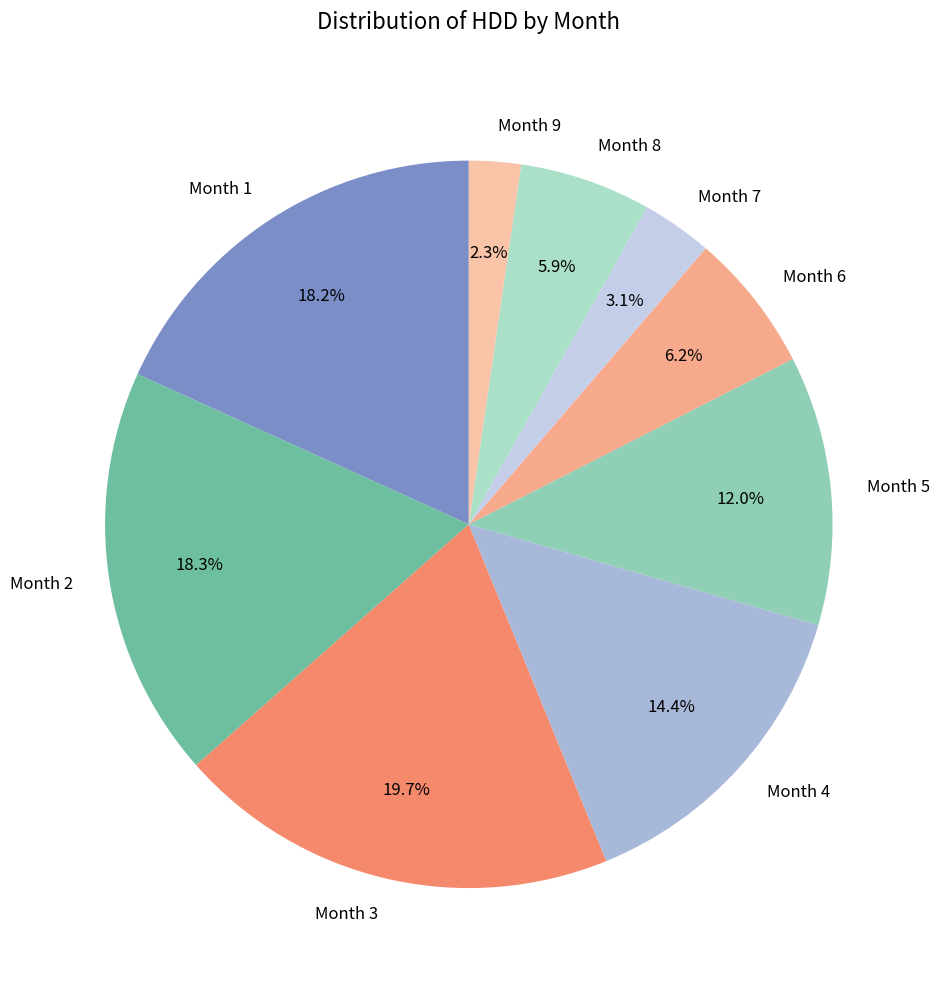

Is there a majority slice in this chart?

No